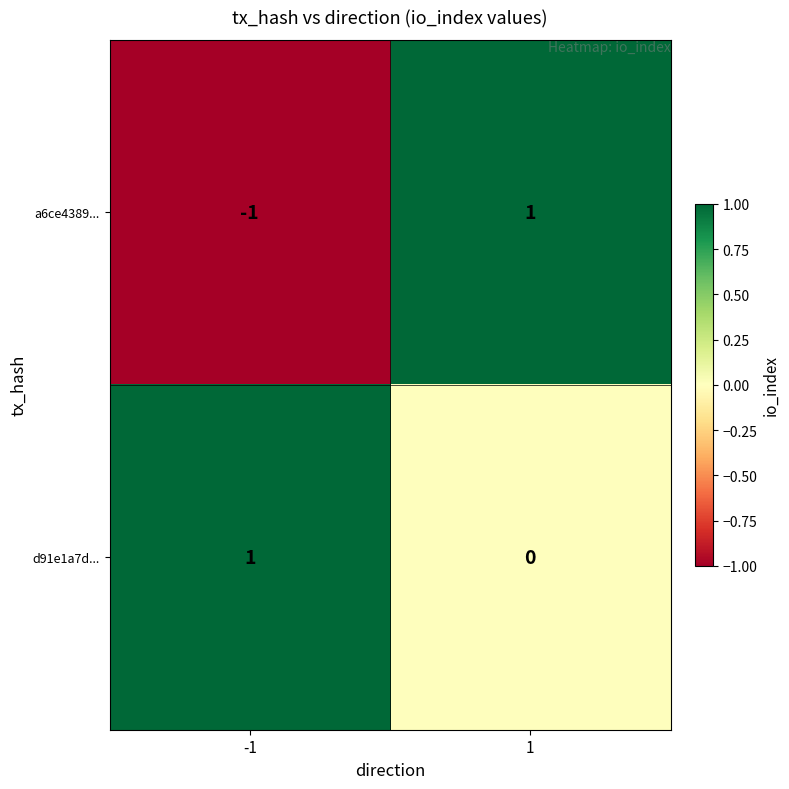

What is the maximum value shown in the chart?

1